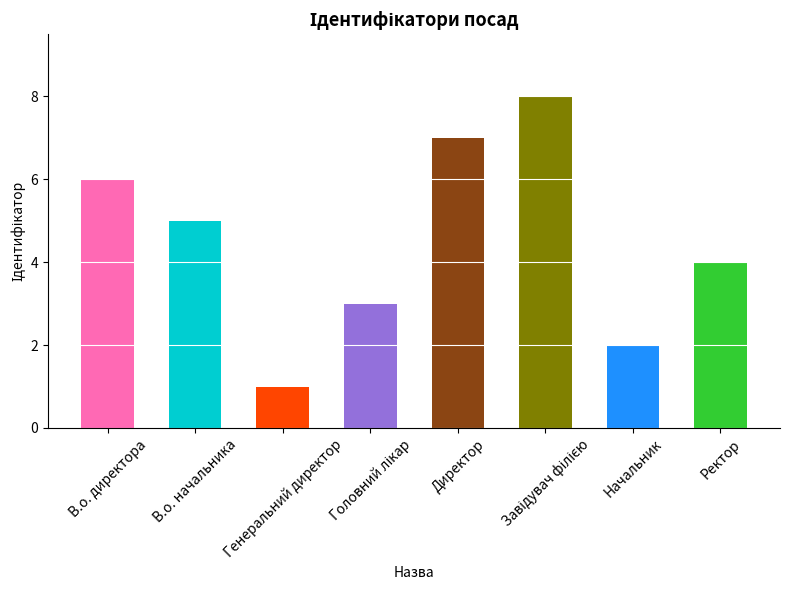

The chart shows a value of 1 at Начальник. True or false?

False